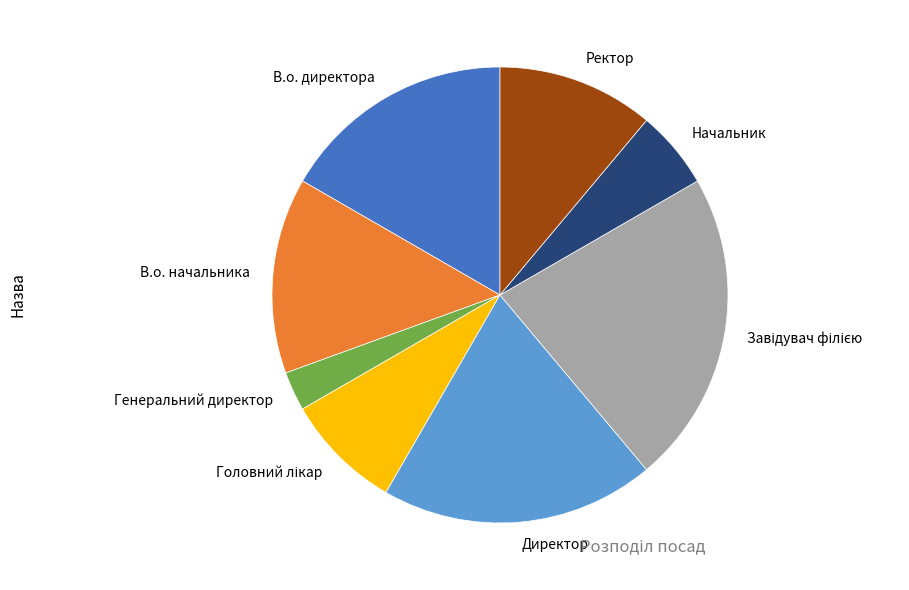

Combined, do В.о. начальника and Начальник account for over 50%?

No